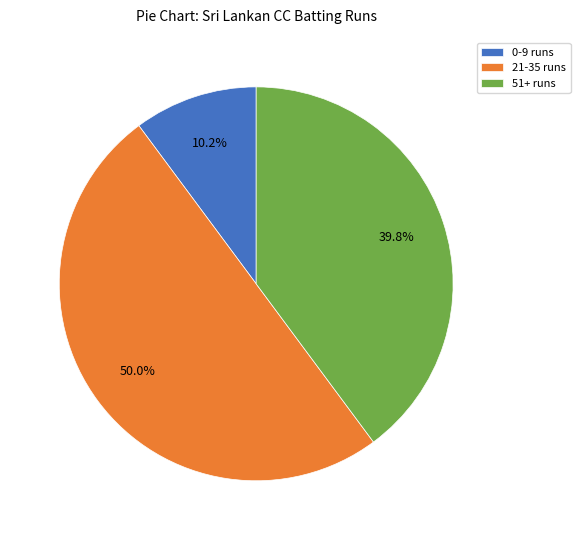

Does 51+ runs represent more than half of the total?

No